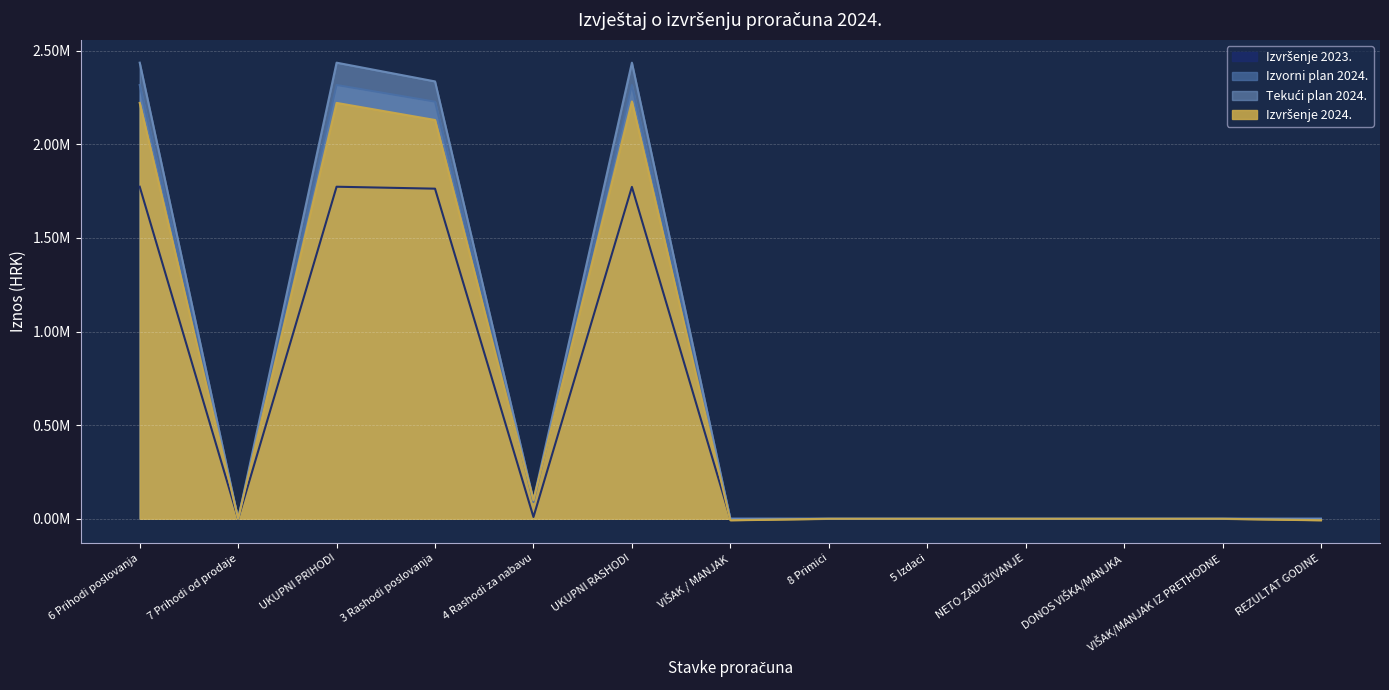

What is the label of the 6th point from the left?

UKUPNI RASHODI